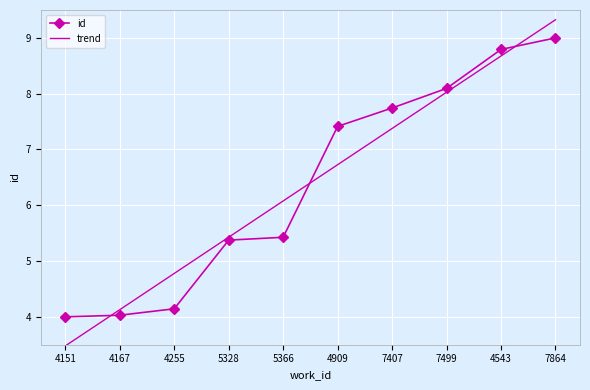

How many series are shown in this chart?

2